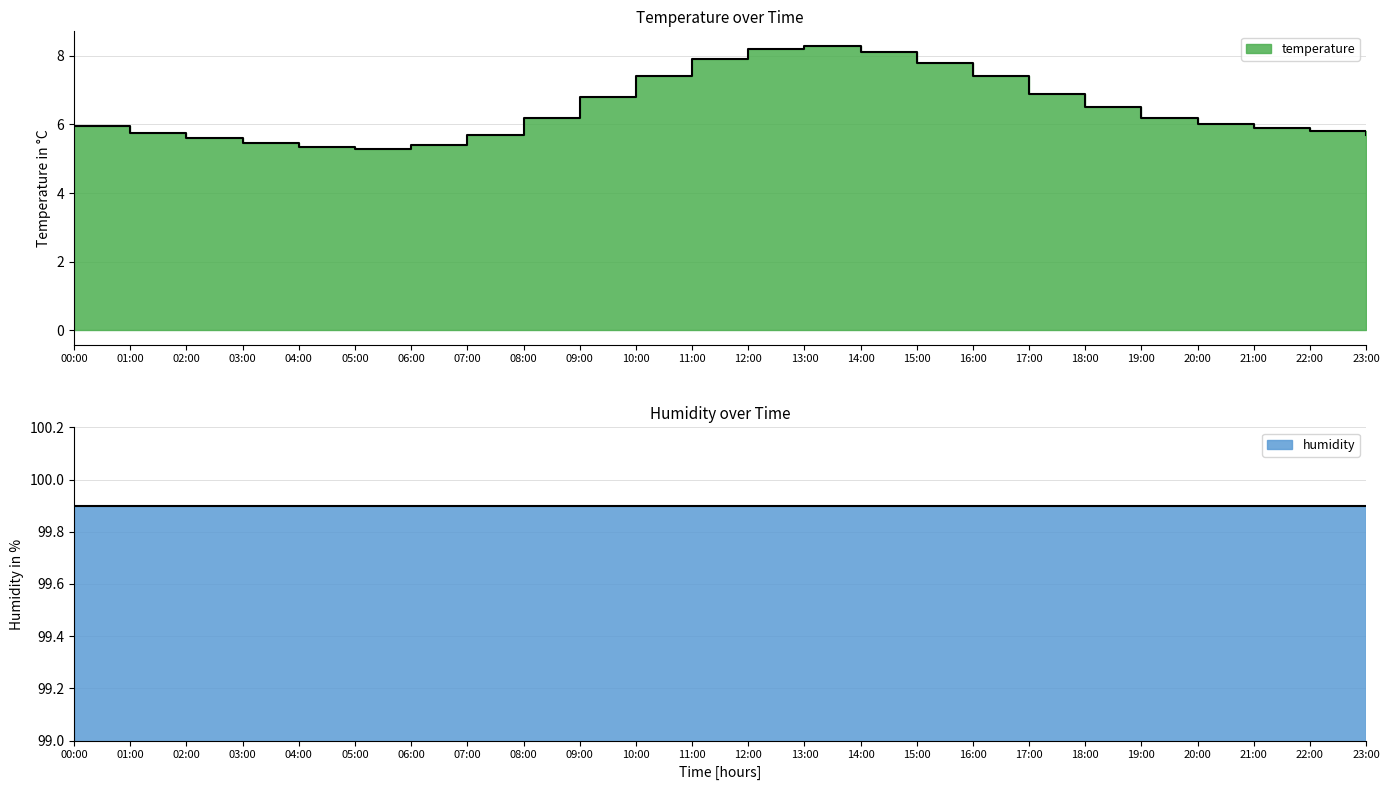

List the labels in order of value, largest first.

13:00, 12:00, 14:00, 11:00, 15:00, 10:00, 16:00, 17:00, 09:00, 18:00, 08:00, 19:00, 20:00, 00:00, 21:00, 22:00, 01:00, 07:00, 23:00, 02:00, 03:00, 06:00, 04:00, 05:00